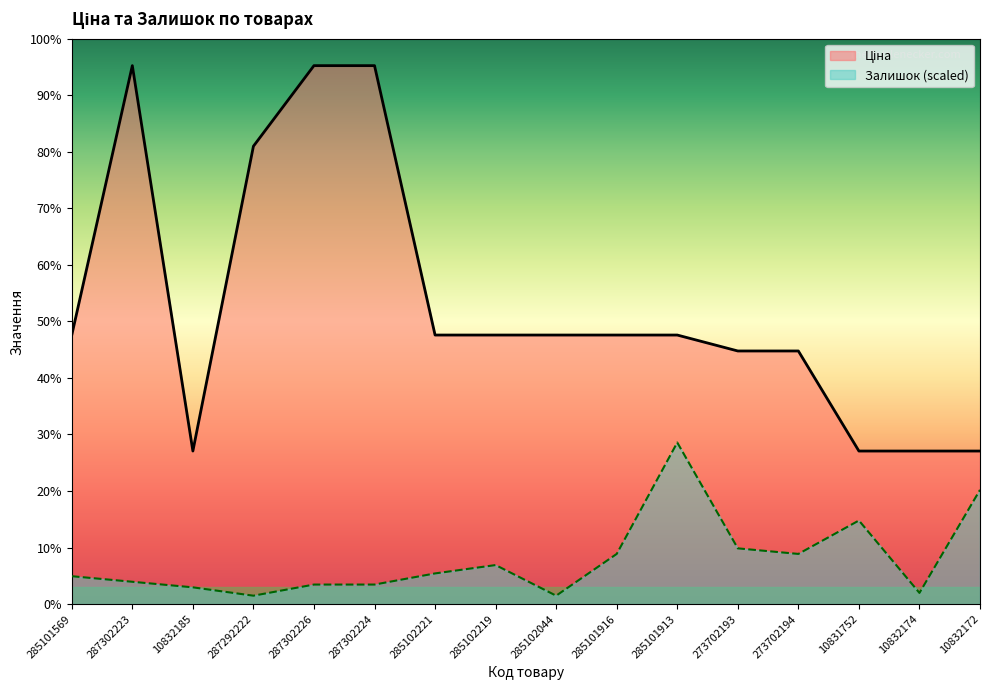

Reading left to right, list all the values displayed in this chart.

Ціна: 285101569=9664.7	287302223=19343.1	10832185=5497.3	287292222=16448.2	287302226=19343.1	287302224=19343.1	285102221=9664.7	285102219=9664.7	285102044=9664.7	285101916=9664.7	285101913=9664.7	273702193=9092.0	273702194=9092.0	10831752=5497.3	10832174=5497.3	10832172=5497.3
Залишок: 285101569=1000.5	287302223=800.4	10832185=600.3	287292222=300.2	287302226=700.4	287302224=700.4	285102221=1100.6	285102219=1400.7	285102044=300.2	285101916=1800.9	285101913=5802.9	273702193=2001.0	273702194=1800.9	10831752=3001.5	10832174=400.2	10832172=4102.1